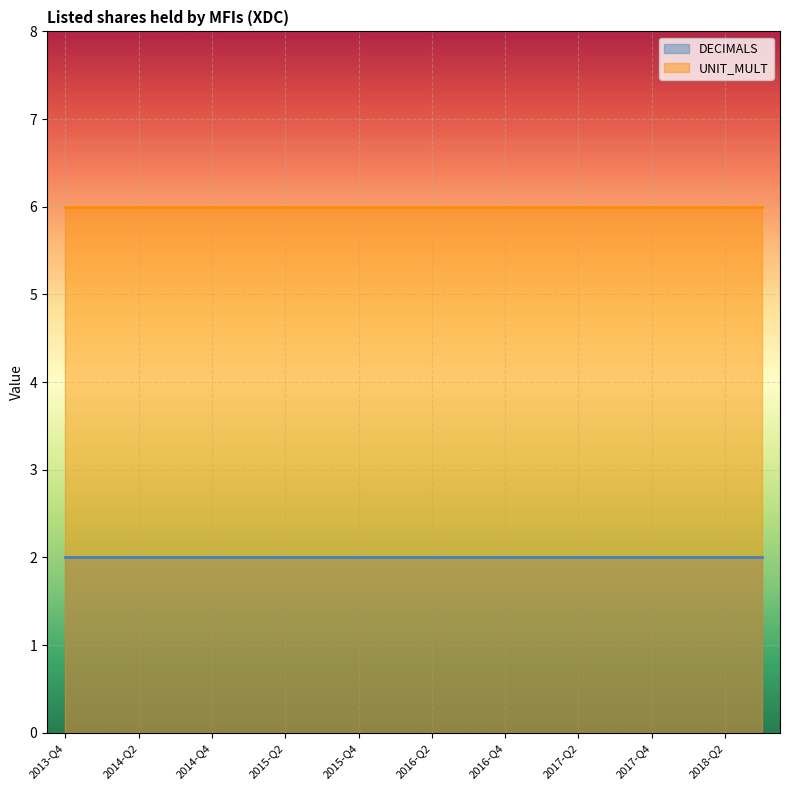

What are all the series names shown in the legend?

DECIMALS, UNIT_MULT